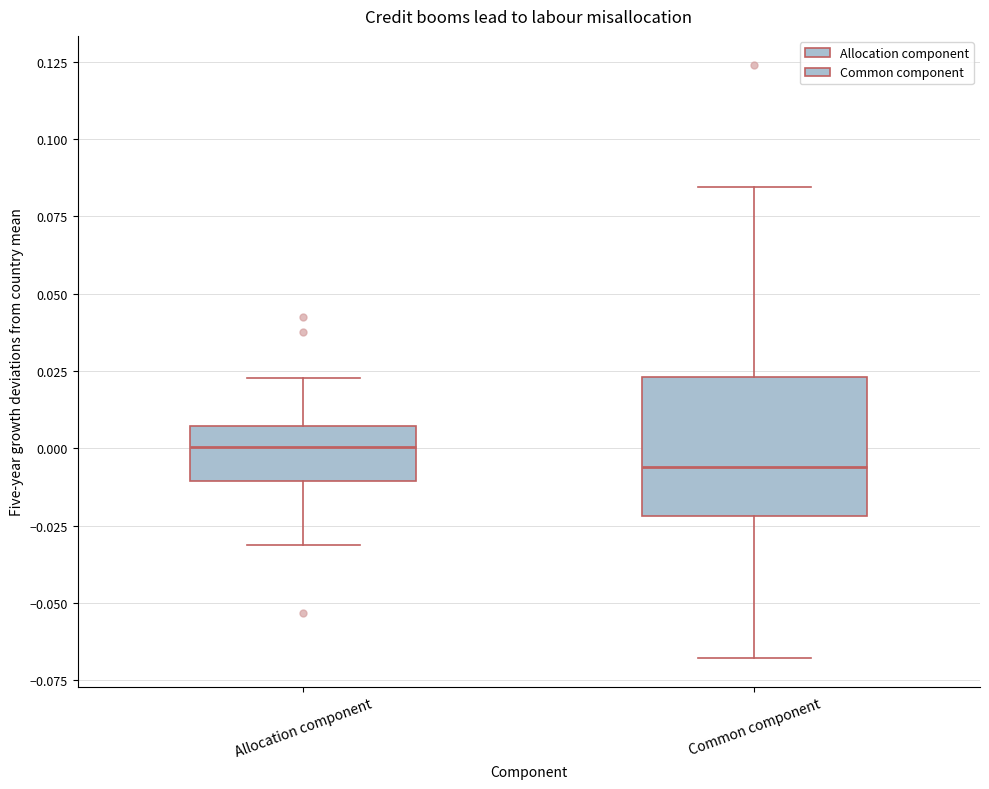

Reading left to right, read every box against the y-axis: the position of its median line, the range the box covers, and the ends of its whiskers. The values are not printed on the chart, so give them approximately, as read against the axis.

Allocation component: median 0.000, box -0.010 to 0.005, whiskers -0.030 to 0.025
Common component: median -0.005, box -0.020 to 0.025, whiskers -0.070 to 0.085